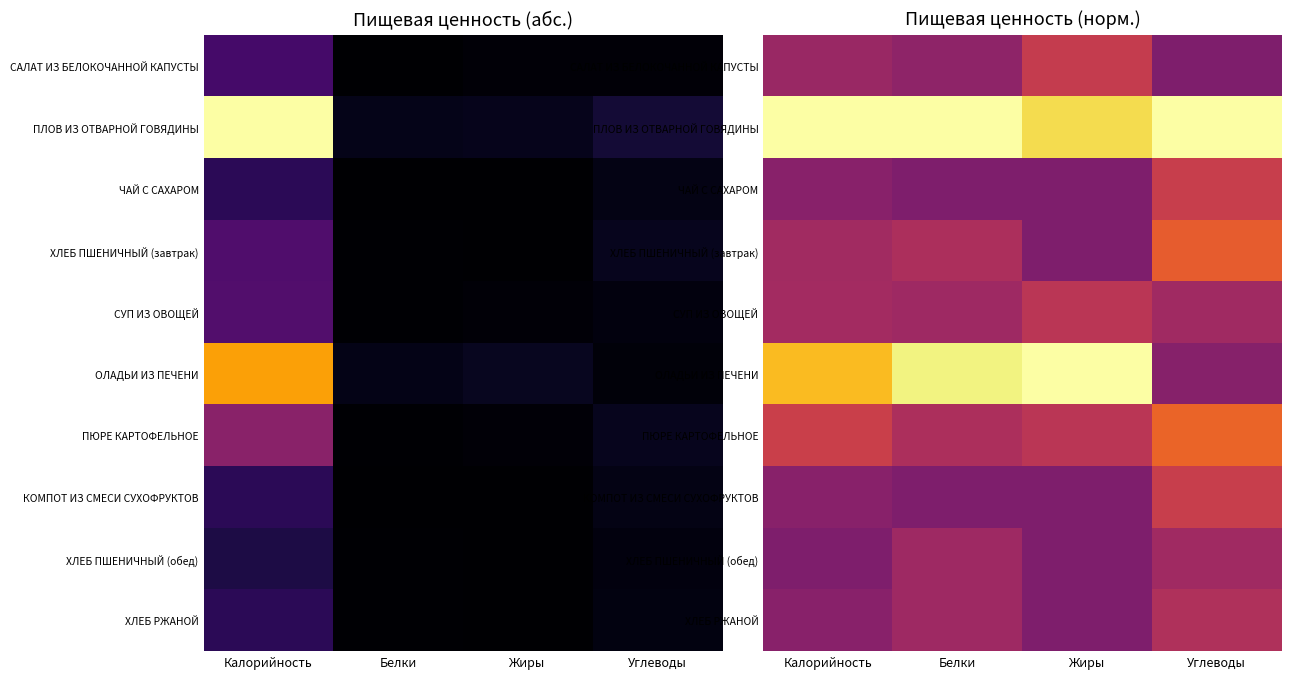

Between Калорийность and Белки, which series saw the biggest shift?

ОЛАДЬИ ИЗ ПЕЧЕНИ